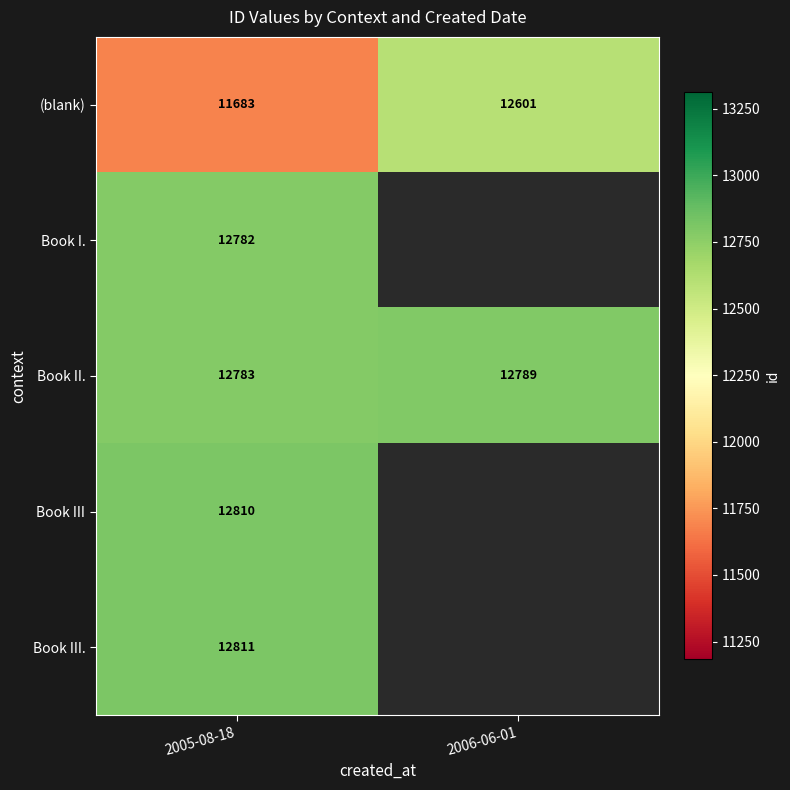

At 2005-08-18, list the series in order from smallest to largest.

(blank), Book I., Book II., Book III, Book III.